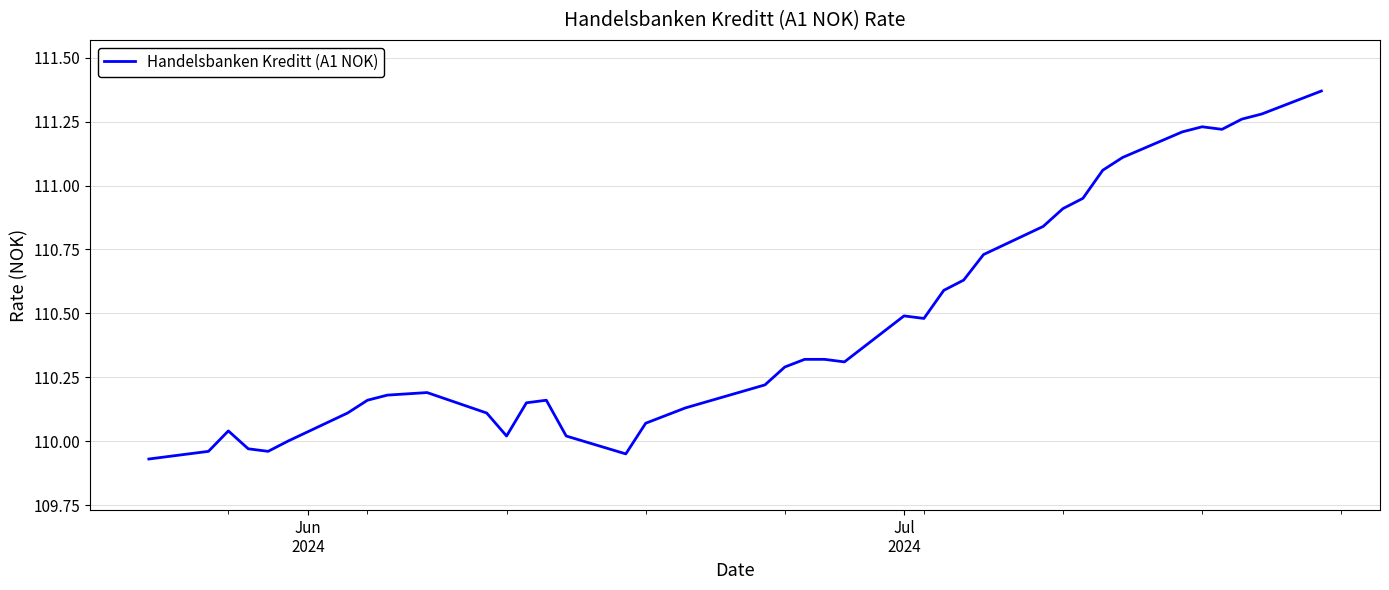

What is the difference between the maximum and minimum values?

1.4